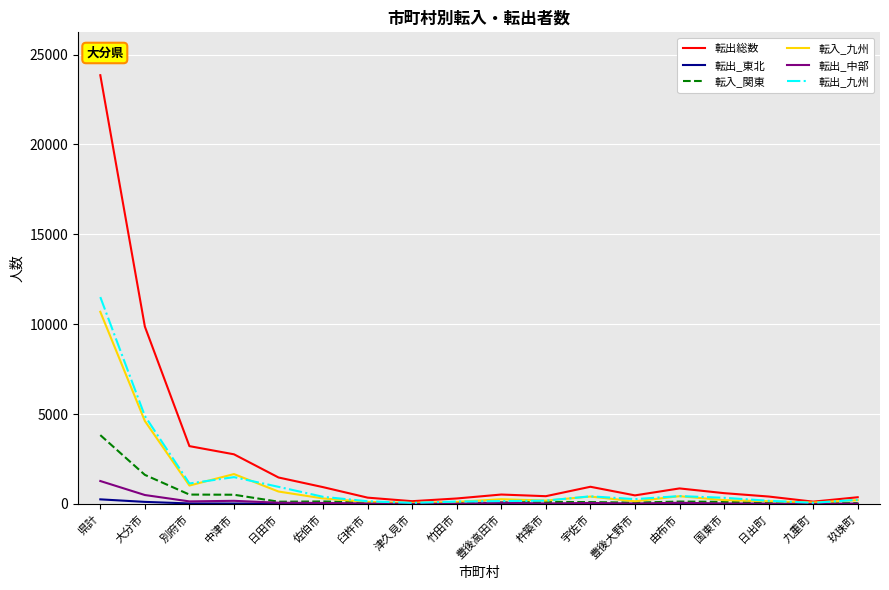

Which series has the widest spread of values?

転出総数